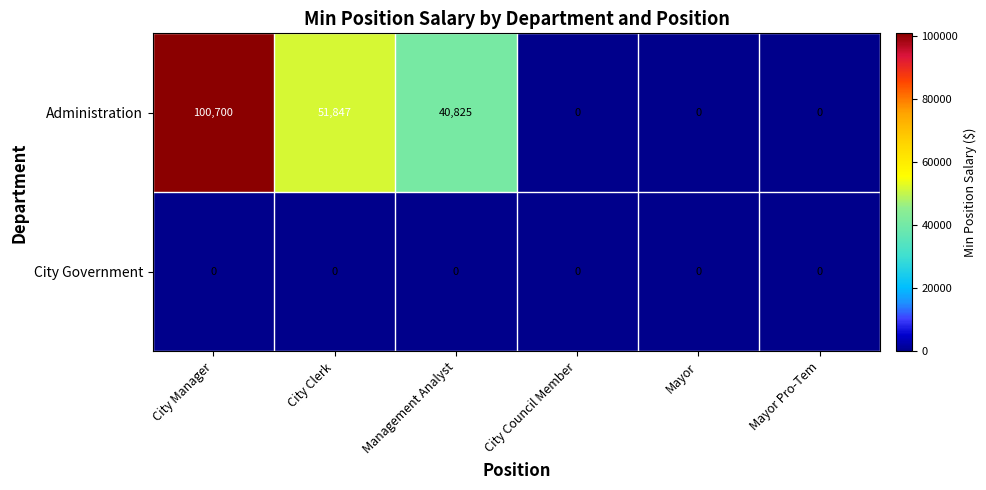

Reading left to right, transcribe all the data shown in this chart.

Administration: 100700	51847	40825	0	0	0
City Government: 0	0	0	0	0	0